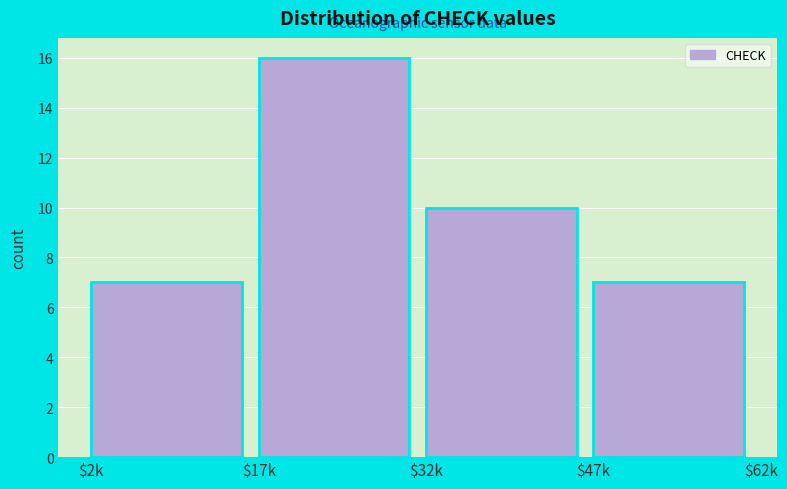

Reading right to left, what are all the values shown in this chart?

7	10	16	7